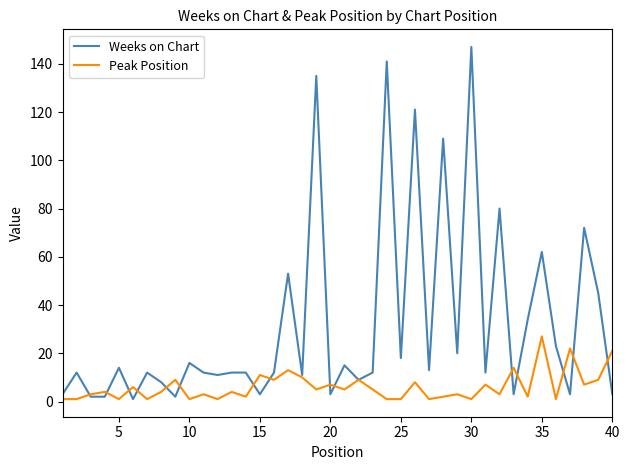

Which series has the widest spread of values?

Weeks on Chart